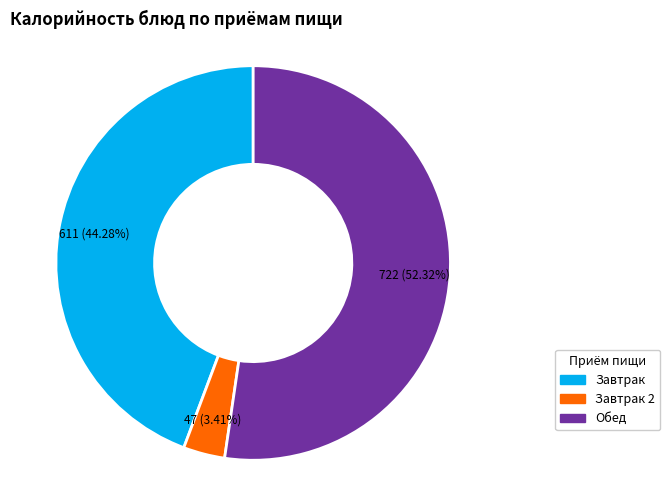

Does any single category account for the majority?

Yes